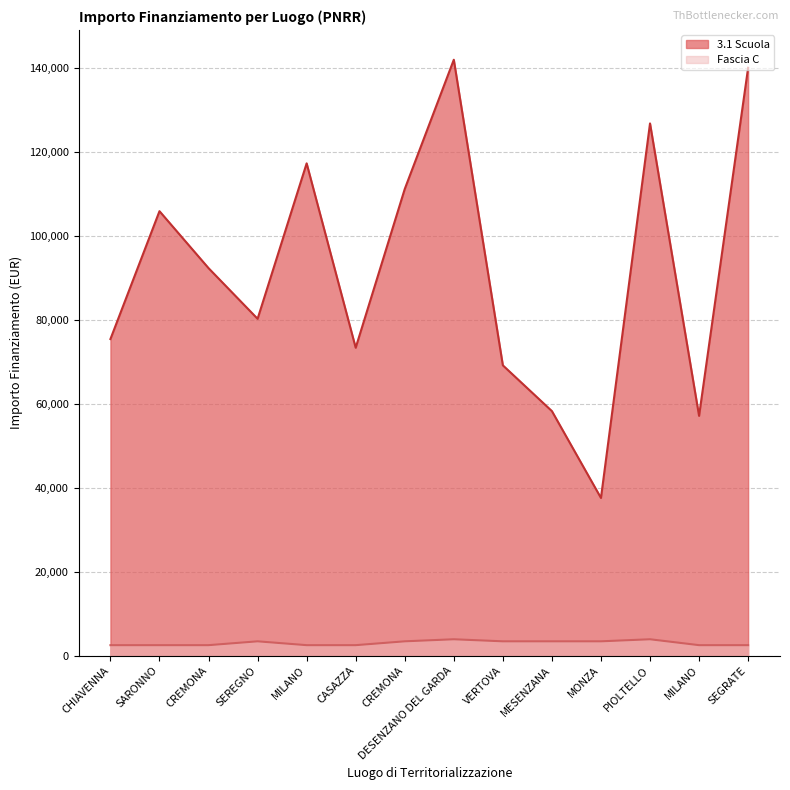

True or false: Fascia C and 3.1 Scuola intersect in this chart.

False